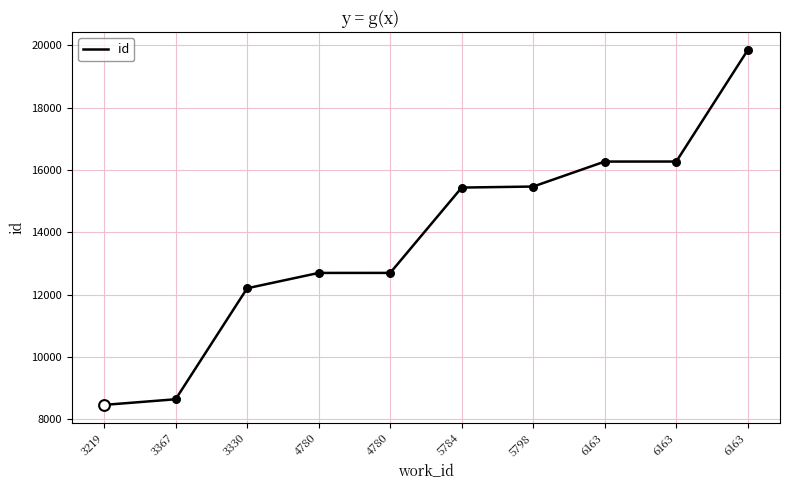

Does the chart have visible grid lines?

Yes